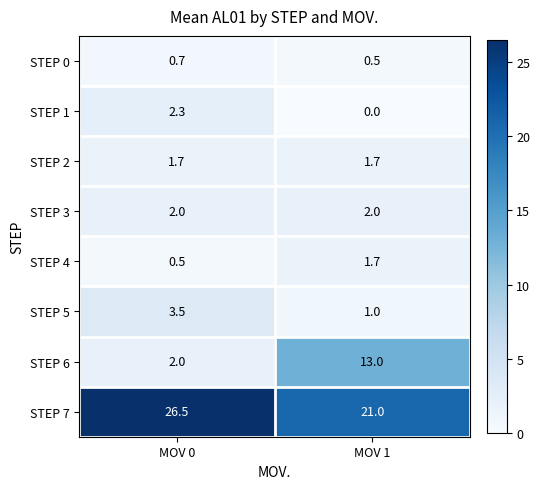

At which label does STEP 6 reach its minimum?

MOV 0